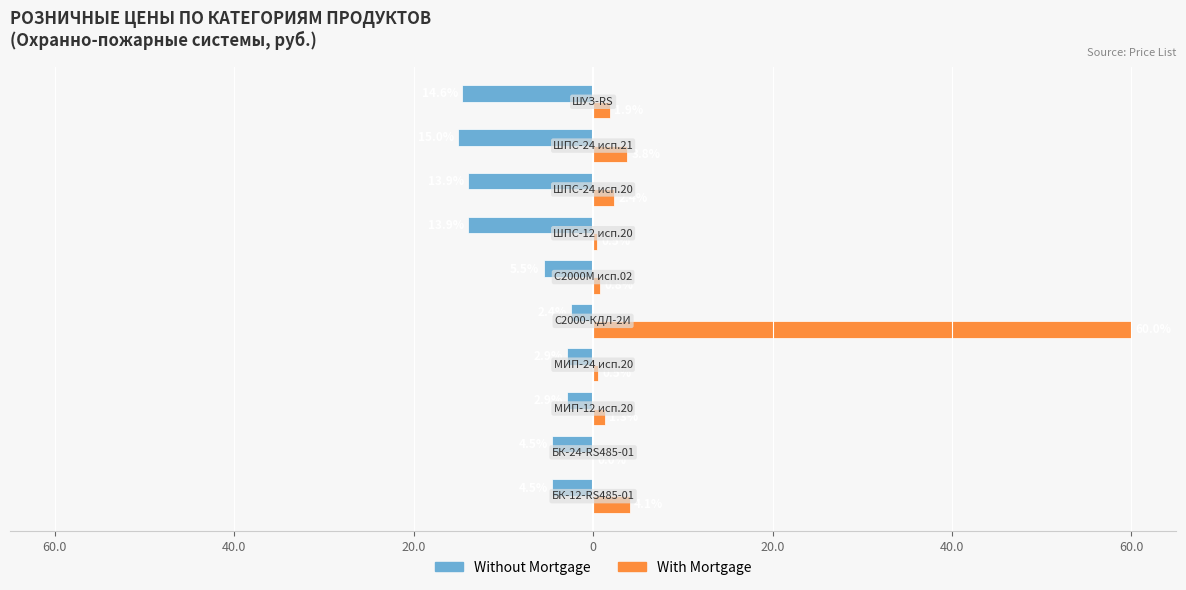

What are all the series names shown in the legend?

Without Mortgage, With Mortgage